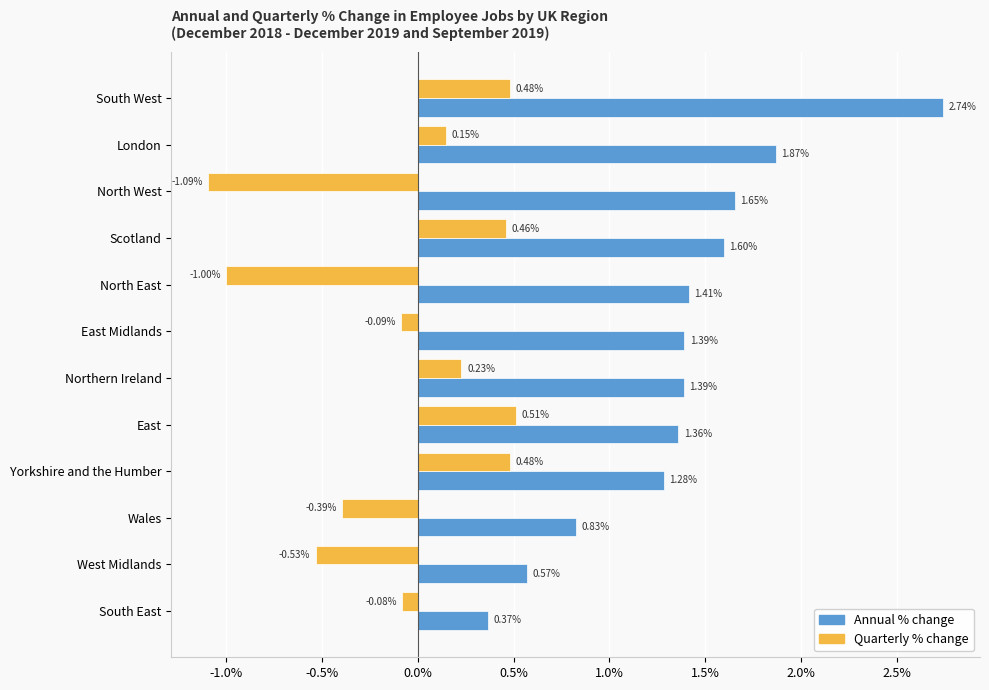

Which series has the largest total across all categories?

Annual % change